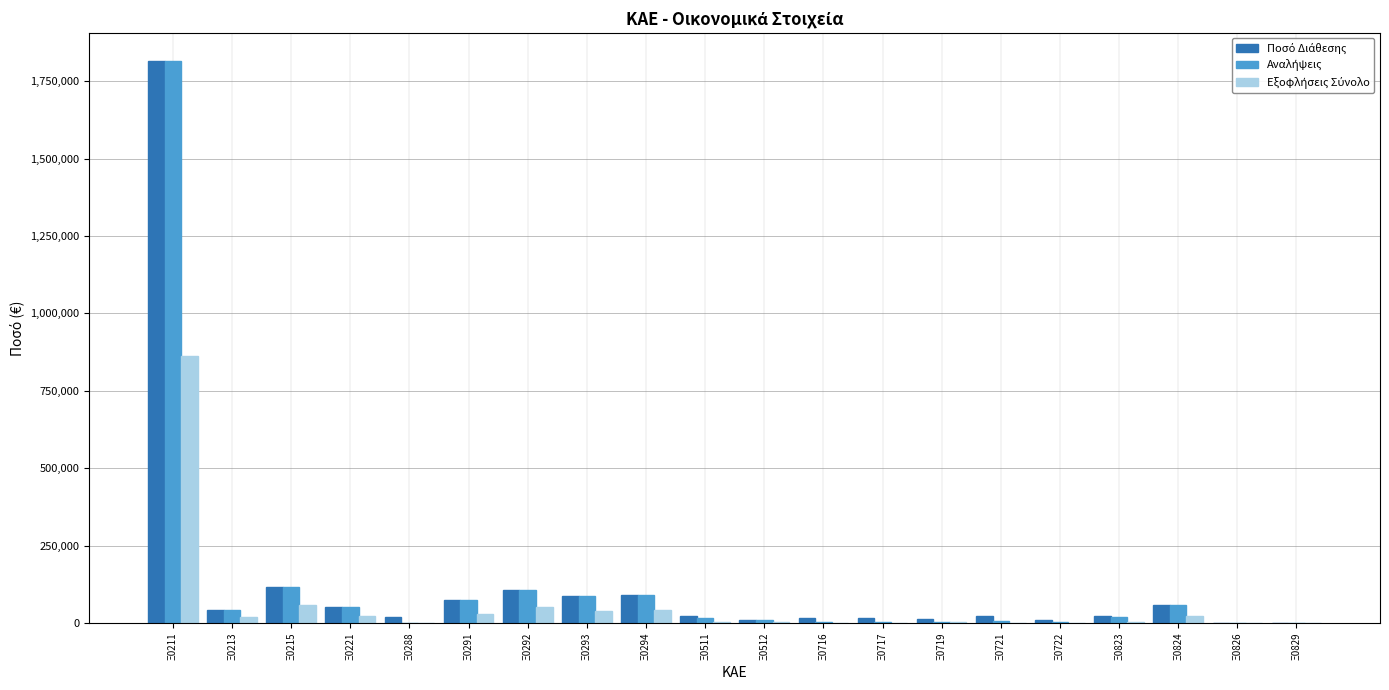

At which category is the sum across all series the highest?

Ξ0211